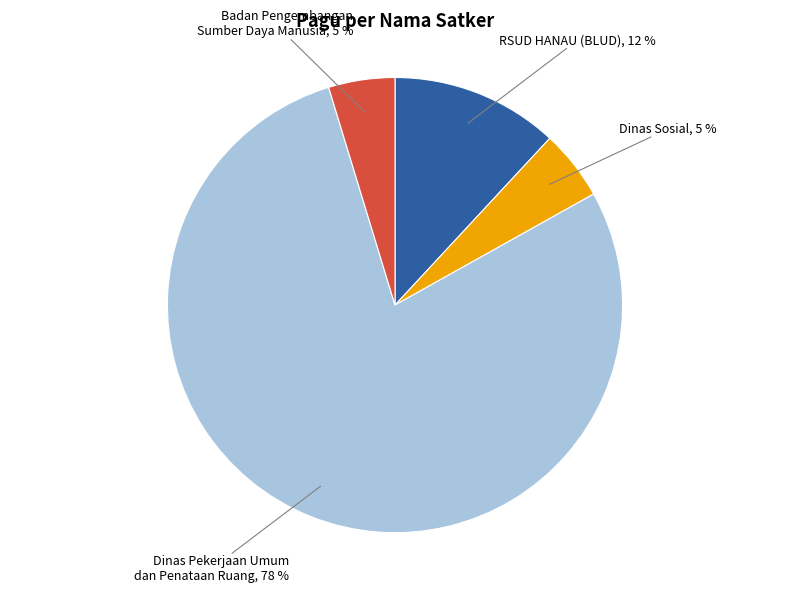

The Dinas Pekerjaan Umum dan Penataan Ruang slice represents 78% of the pie. True or false?

True